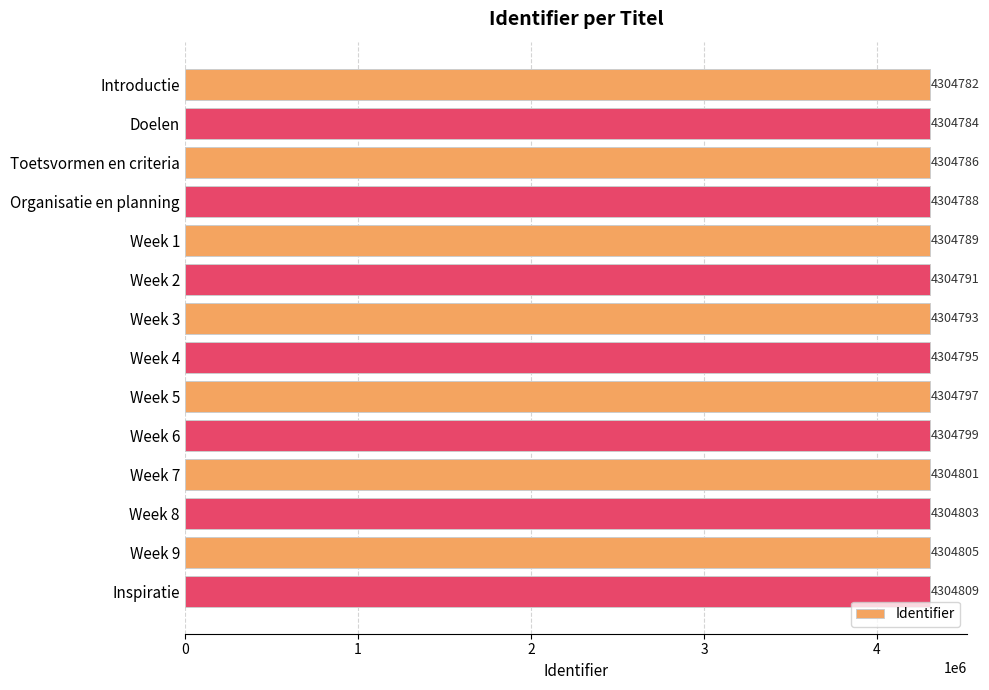

The value at Week 7 is 6975519. True or false?

False